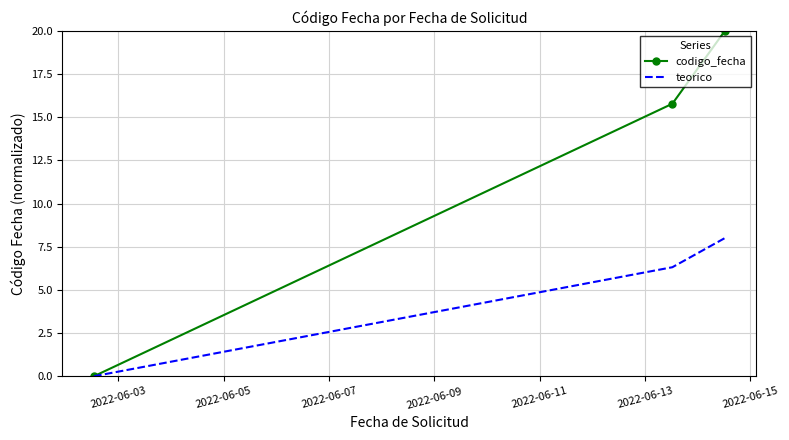

Which series has the largest range (max minus min)?

codigo_fecha